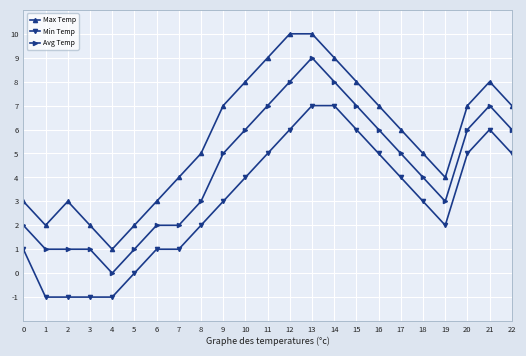

What is the maximum value shown in the chart?

10